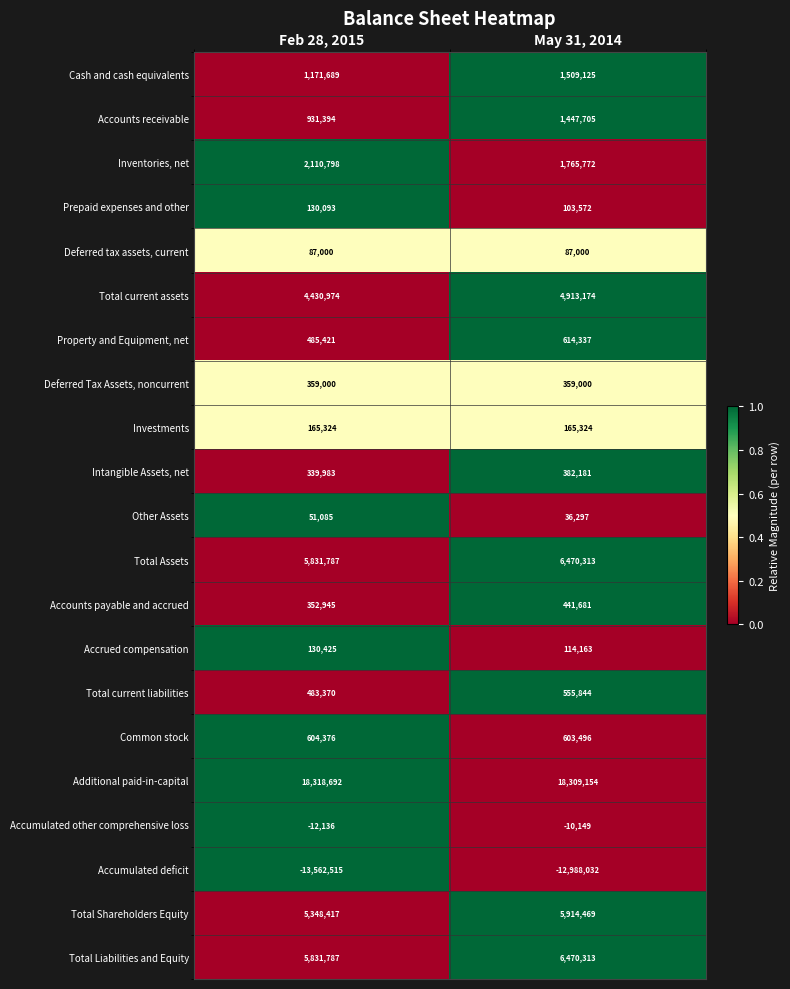

Count the number of data series in this chart.

21